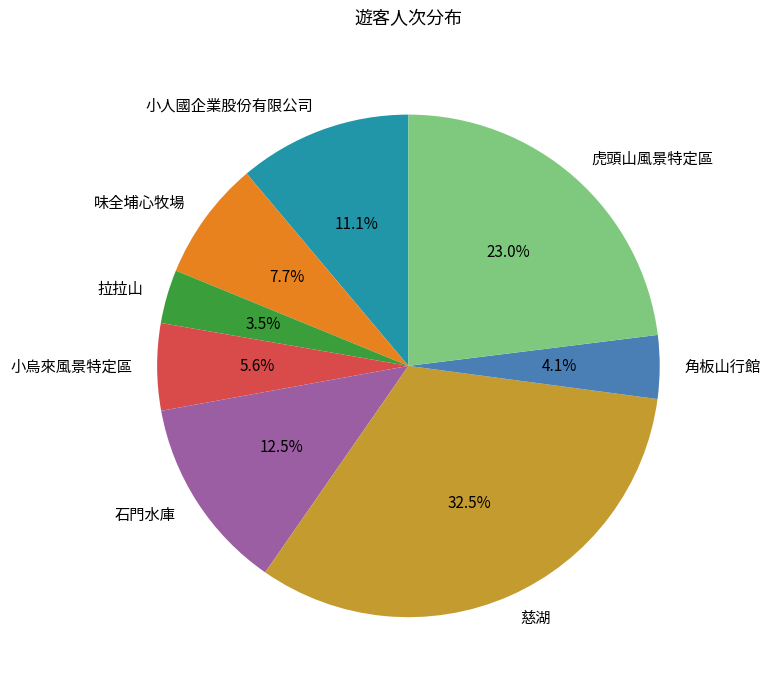

Which category has the smallest portion of the pie?

拉拉山